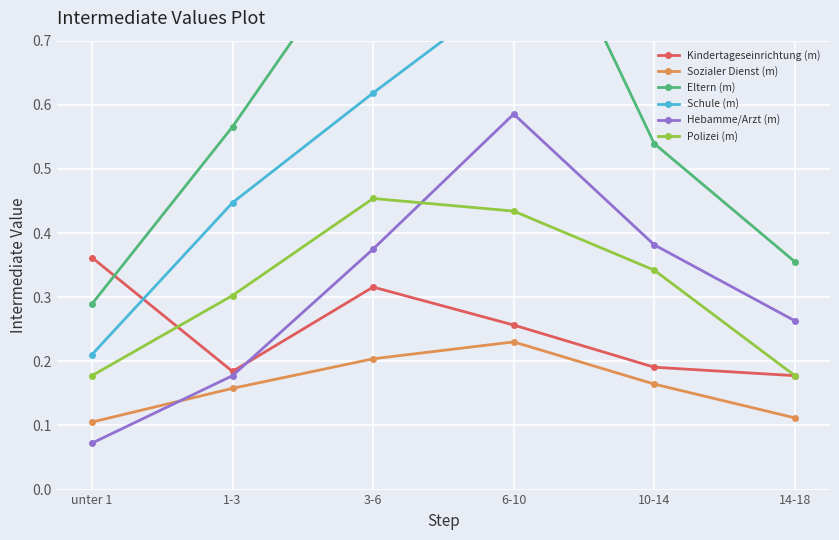

How many lines are shown in the chart?

6